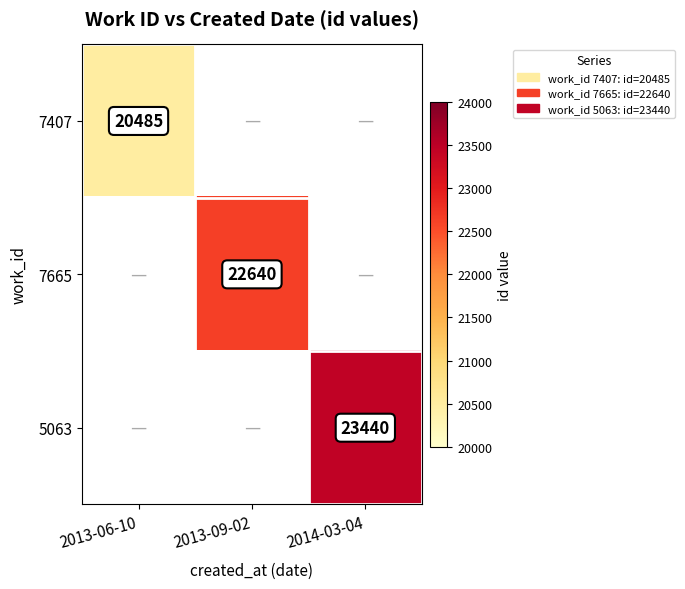

The 7665 series shows 22640 at 2013-09-02. True or false?

True